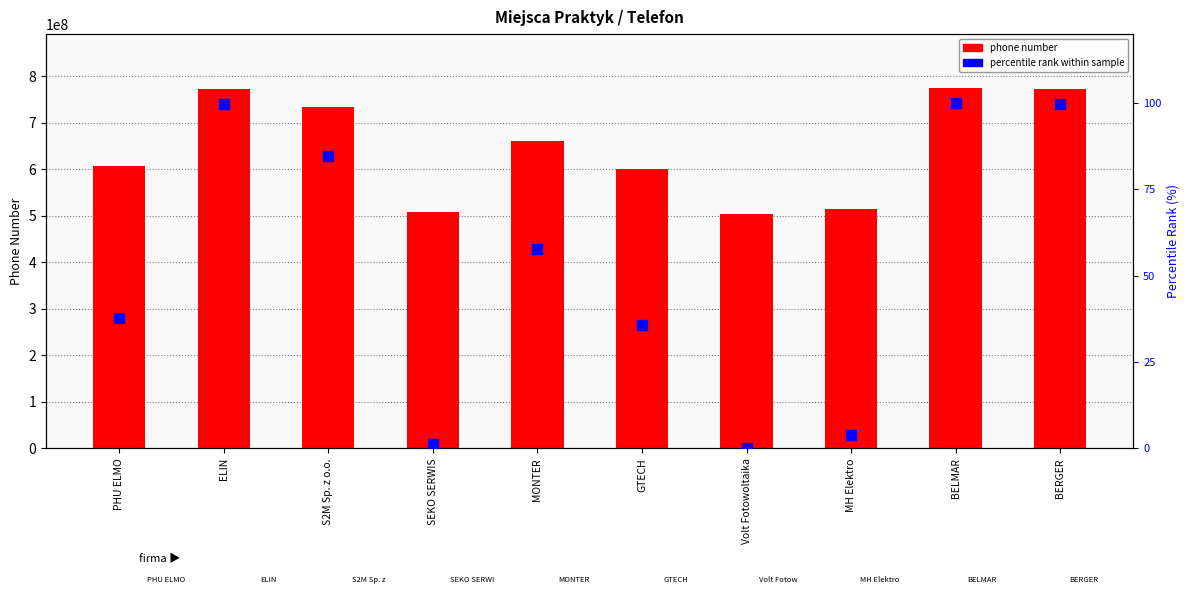

What is the total value across all series at S2M Sp. z o.o.?

733733208.8